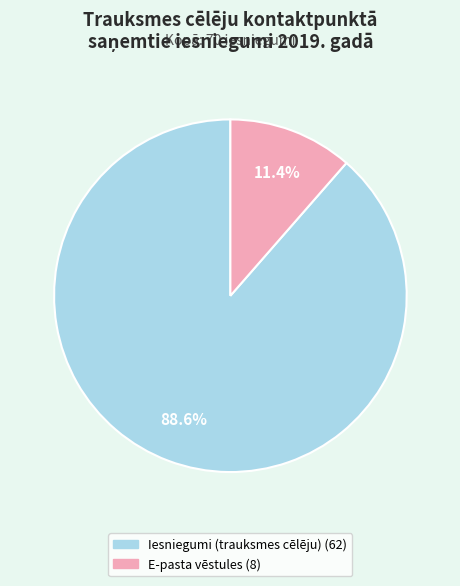

Does any single category account for the majority?

Yes